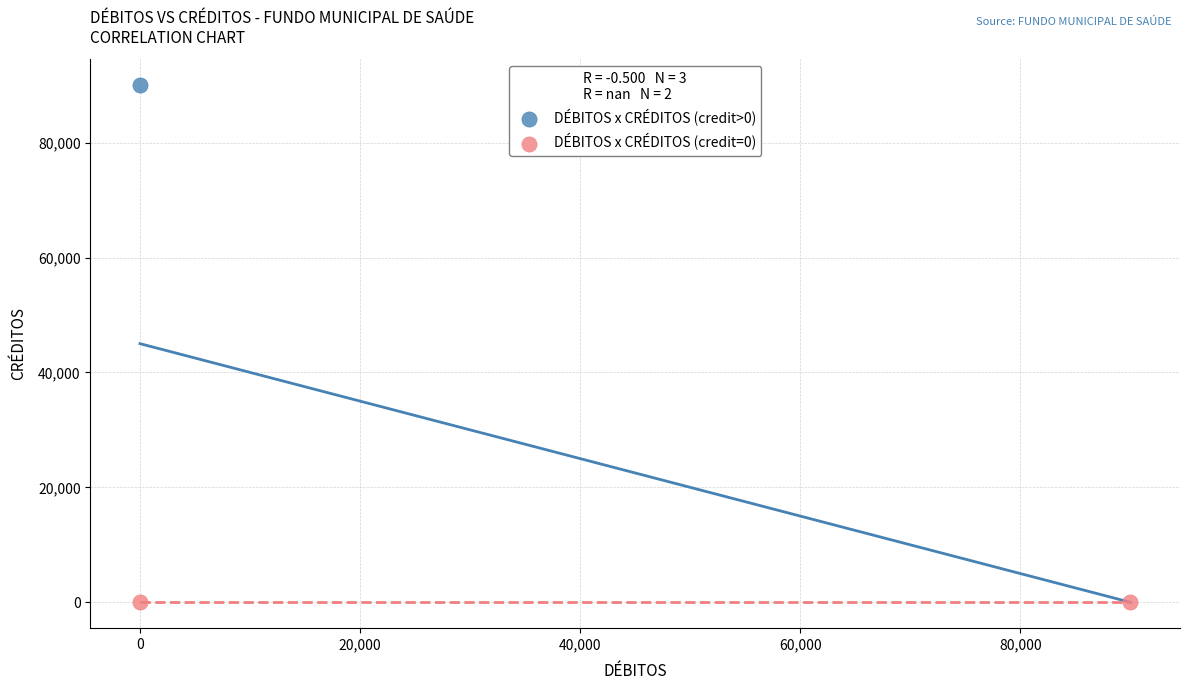

What are all the series names shown in the legend?

DÉBITOS x CRÉDITOS (credit>0), DÉBITOS x CRÉDITOS (credit=0)